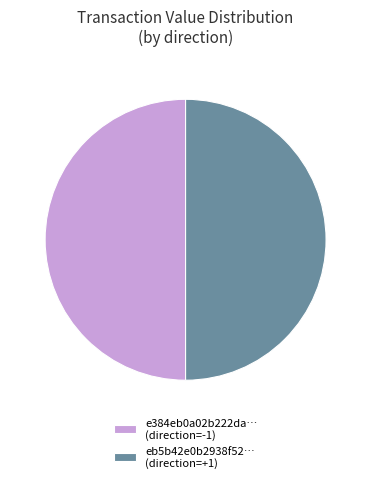

The eb5b42e0b2938f52… (direction=+1) slice represents 50% of the pie. True or false?

True